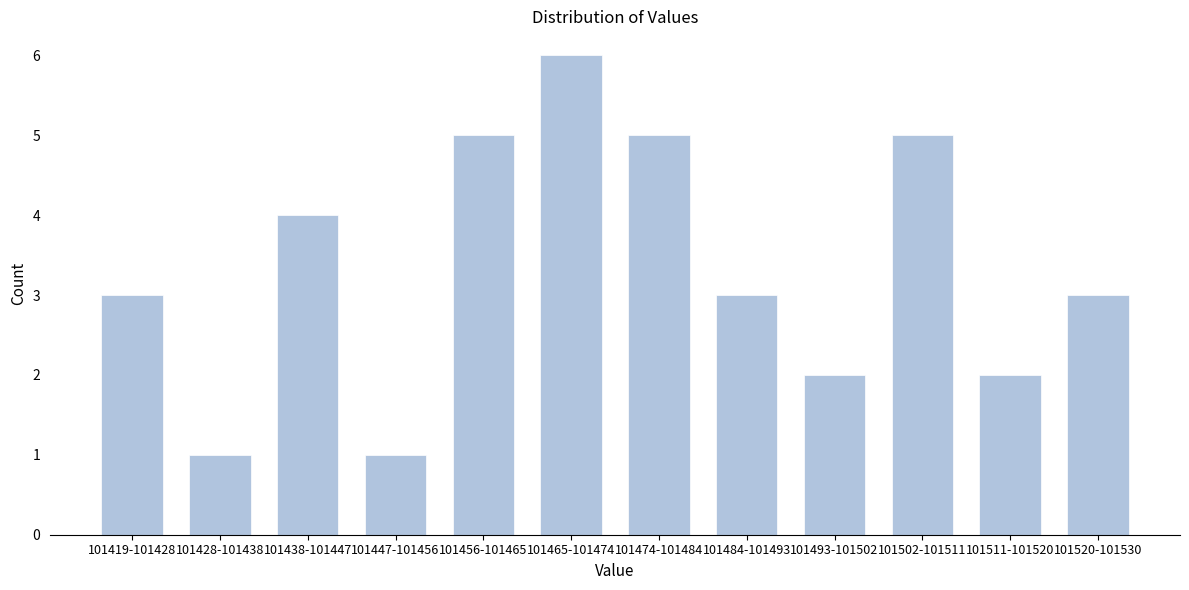

Reading left to right, extract all data points from this chart.

3	1	4	1	5	6	5	3	2	5	2	3